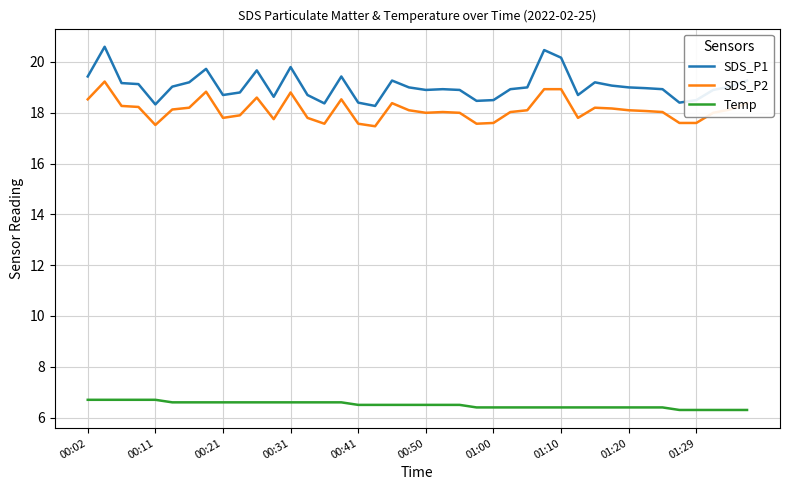

Does the chart have visible grid lines?

Yes